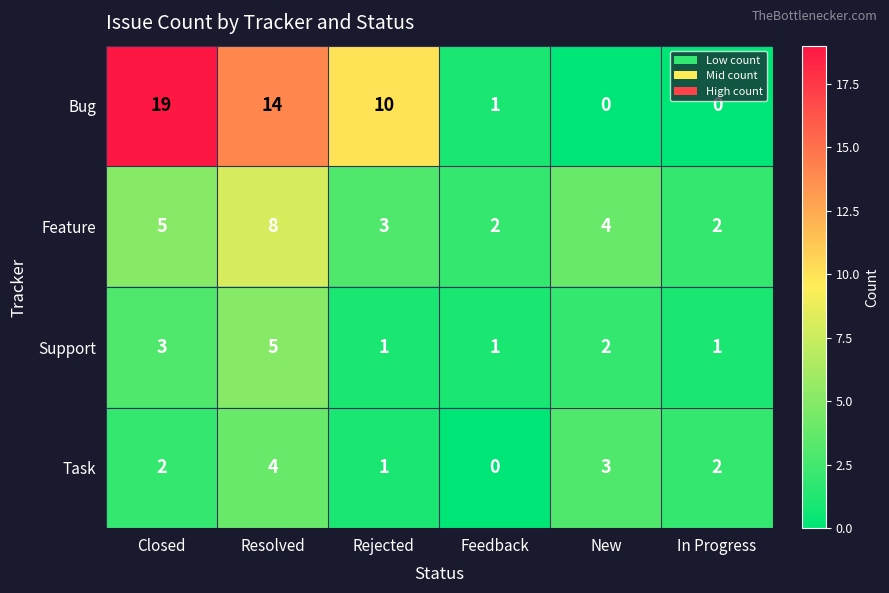

True or false: Bug has a value of 14 at Resolved.

True